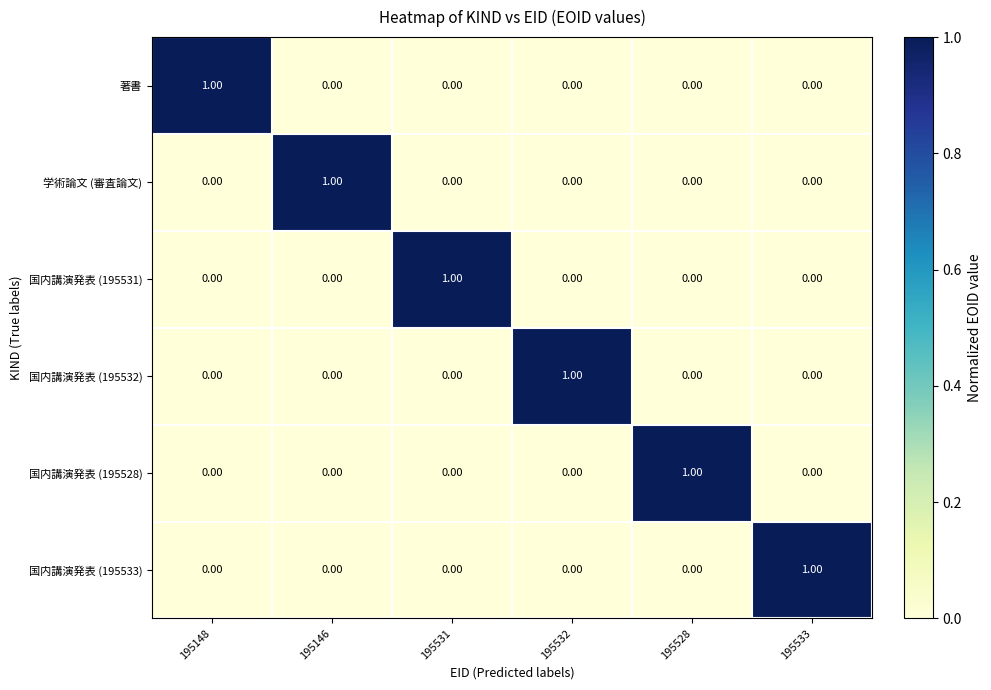

At how many categories does at least one series exceed 0?

6